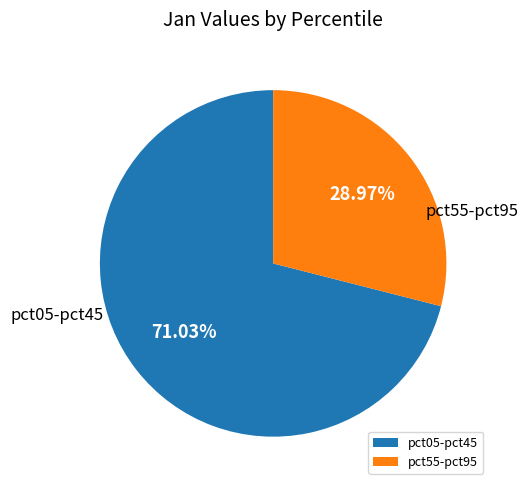

Combined, do pct05-pct45 and pct55-pct95 account for over 50%?

Yes